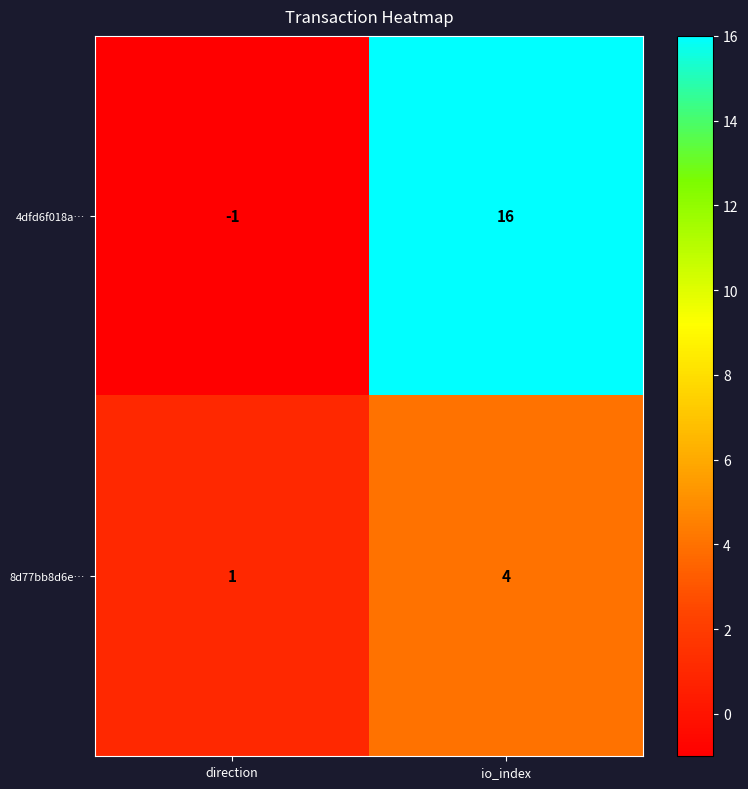

The 8d77bb8d6e… series shows 4 at io_index. True or false?

True